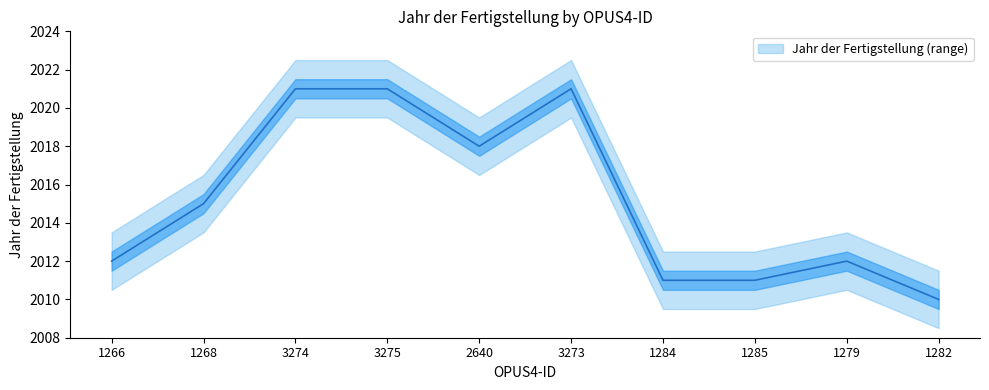

What position from the left is 3273?

6